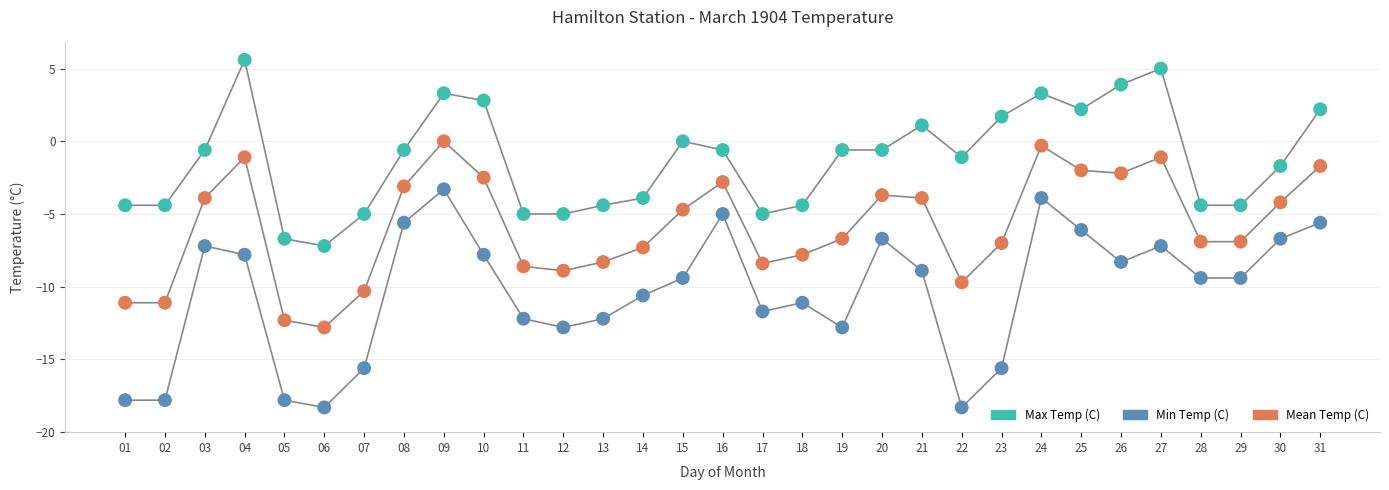

Which series reaches the maximum Y coordinate?

Max Temp (C)